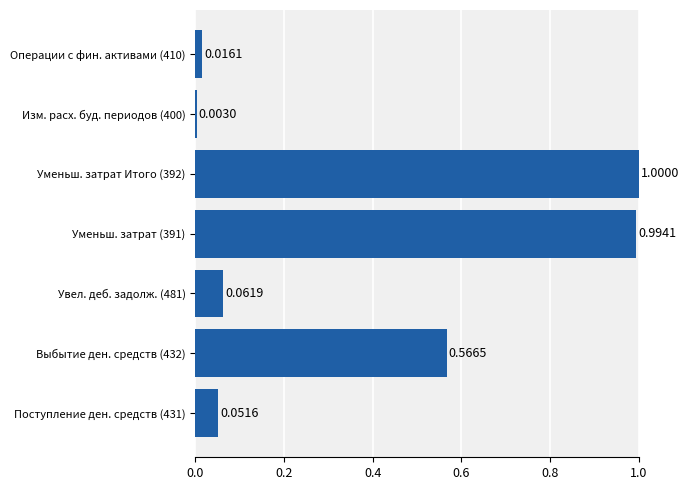

Rank the categories by value from highest to lowest.

Уменьш. затрат Итого (392), Уменьш. затрат (391), Выбытие ден. средств (432), Увел. деб. задолж. (481), Поступление ден. средств (431), Операции с фин. активами (410), Изм. расх. буд. периодов (400)